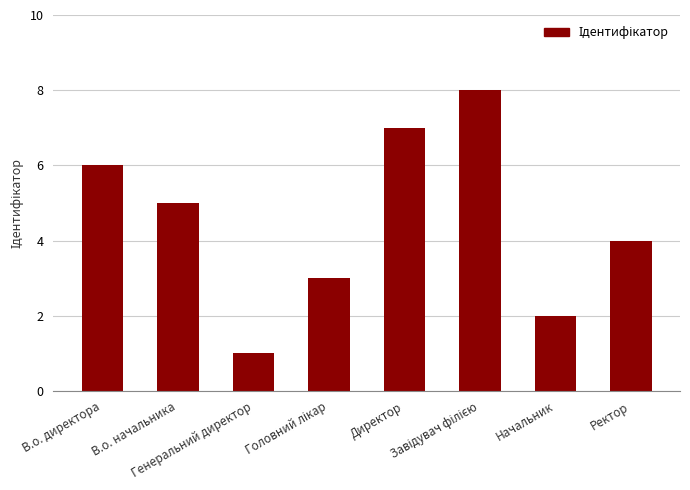

Which has a higher value, Ректор or Директор?

Директор